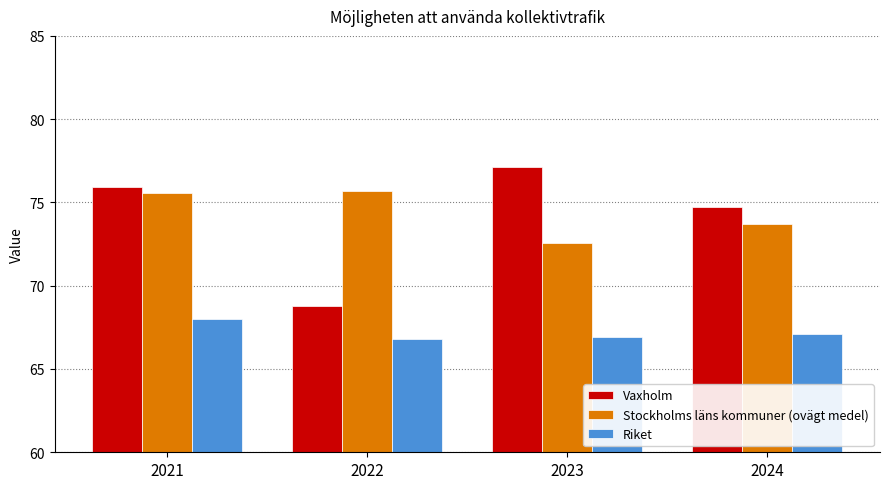

Is it true that Vaxholm equals 68.8 at 2022?

True